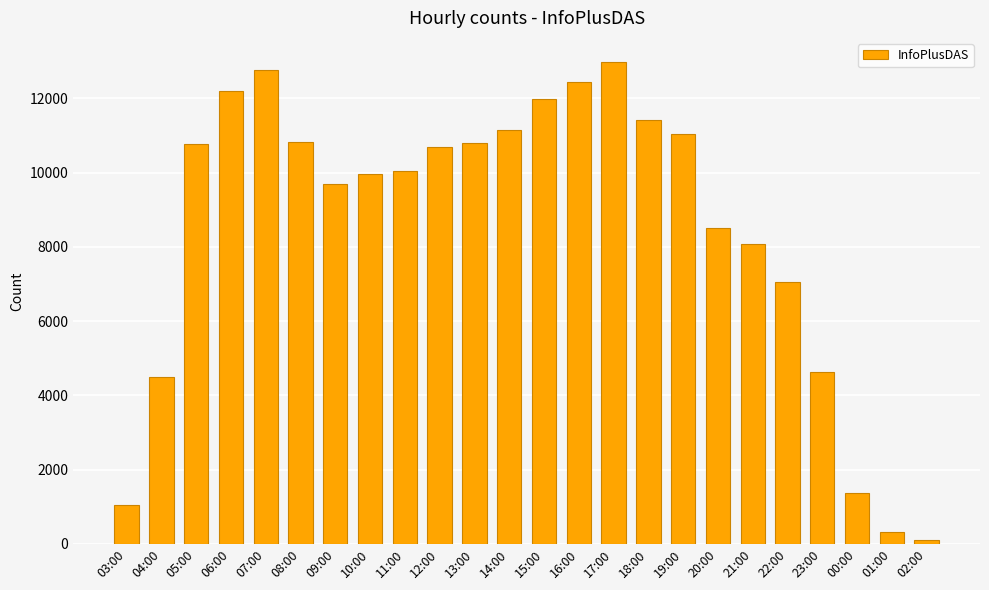

What is the ratio of the value at 08:00 to the value at 03:00?

10.3